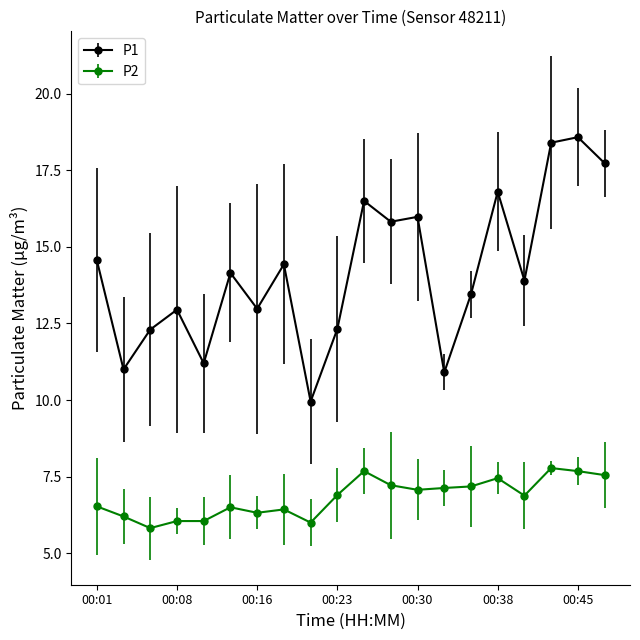

Which series has the largest total across all categories?

P1